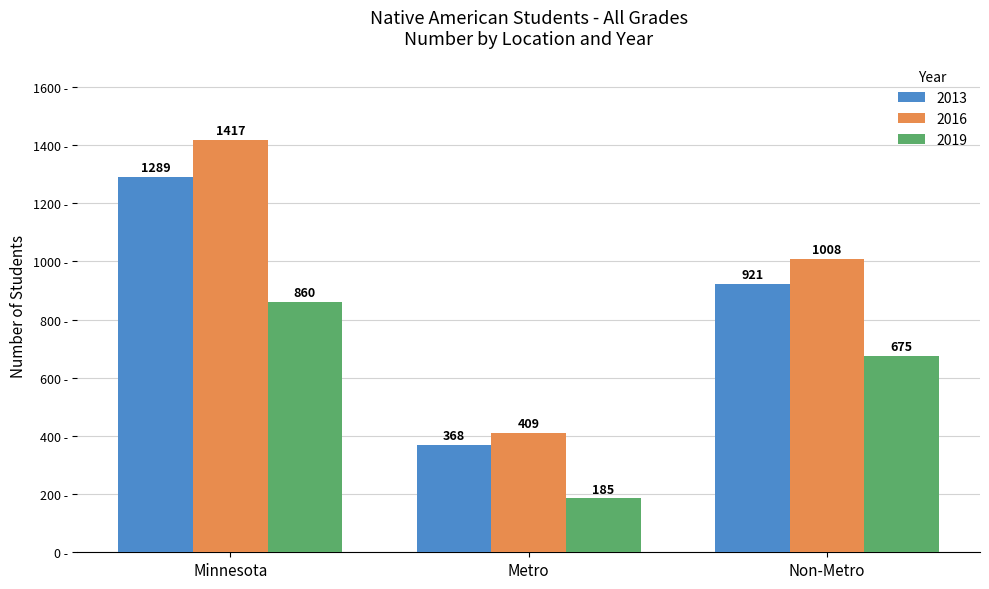

How many 2016 values are between 409 and 1417?

3